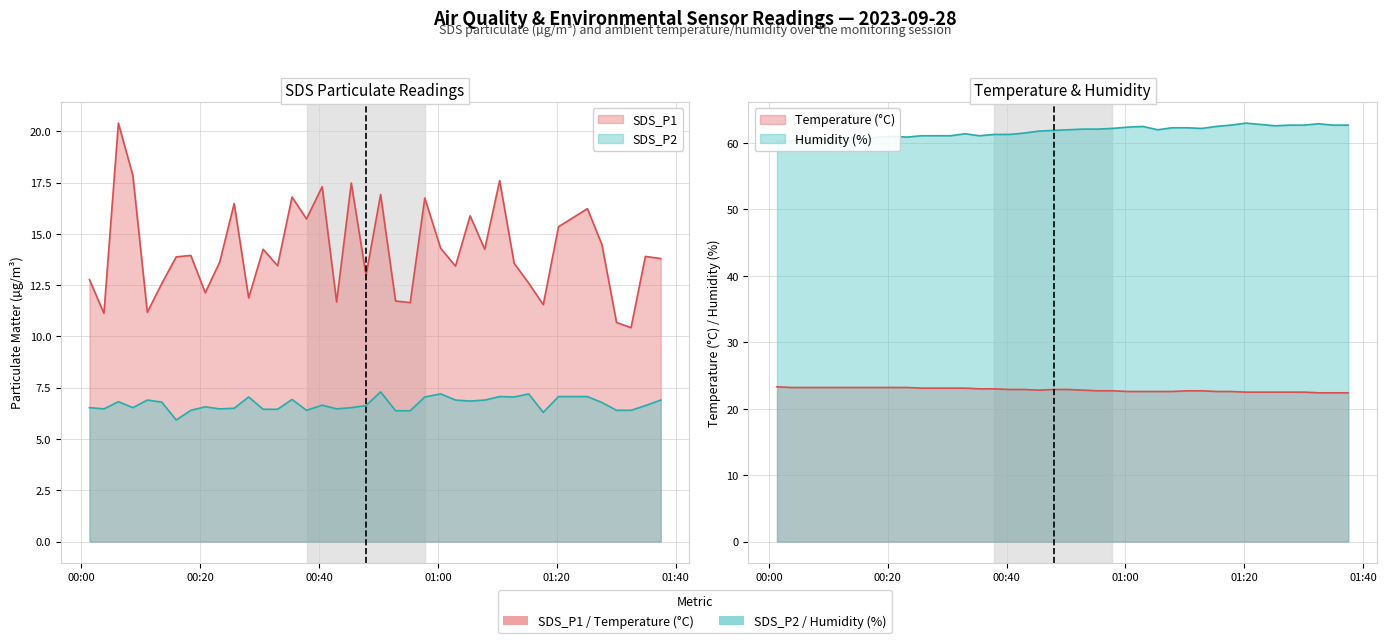

Where is the first local maximum for Humidity?

2023/09/28 00:20:51